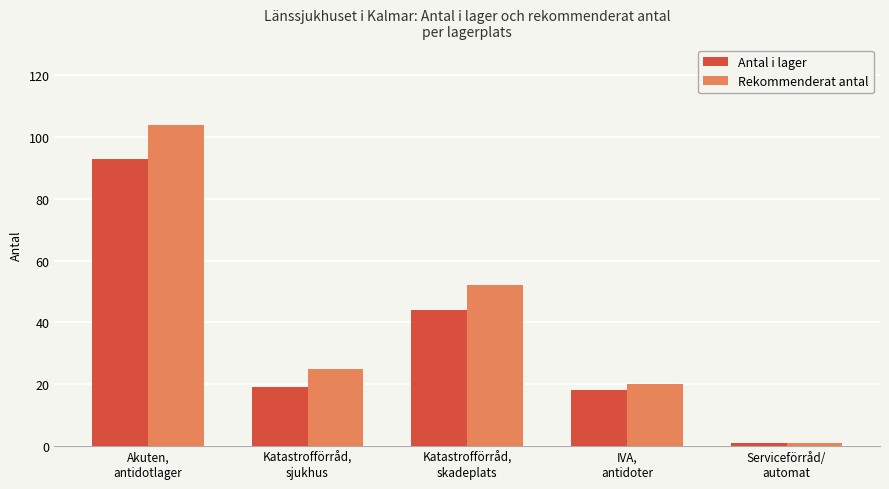

What is the minimum value for Antal i lager?

1